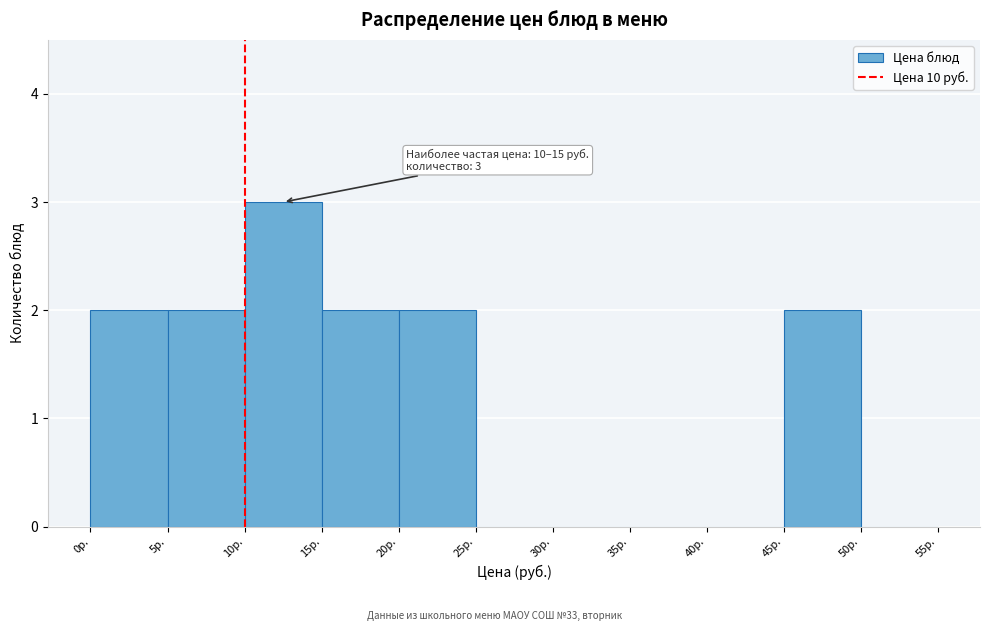

Which range on the x-axis has the tallest bar?

10 to 15